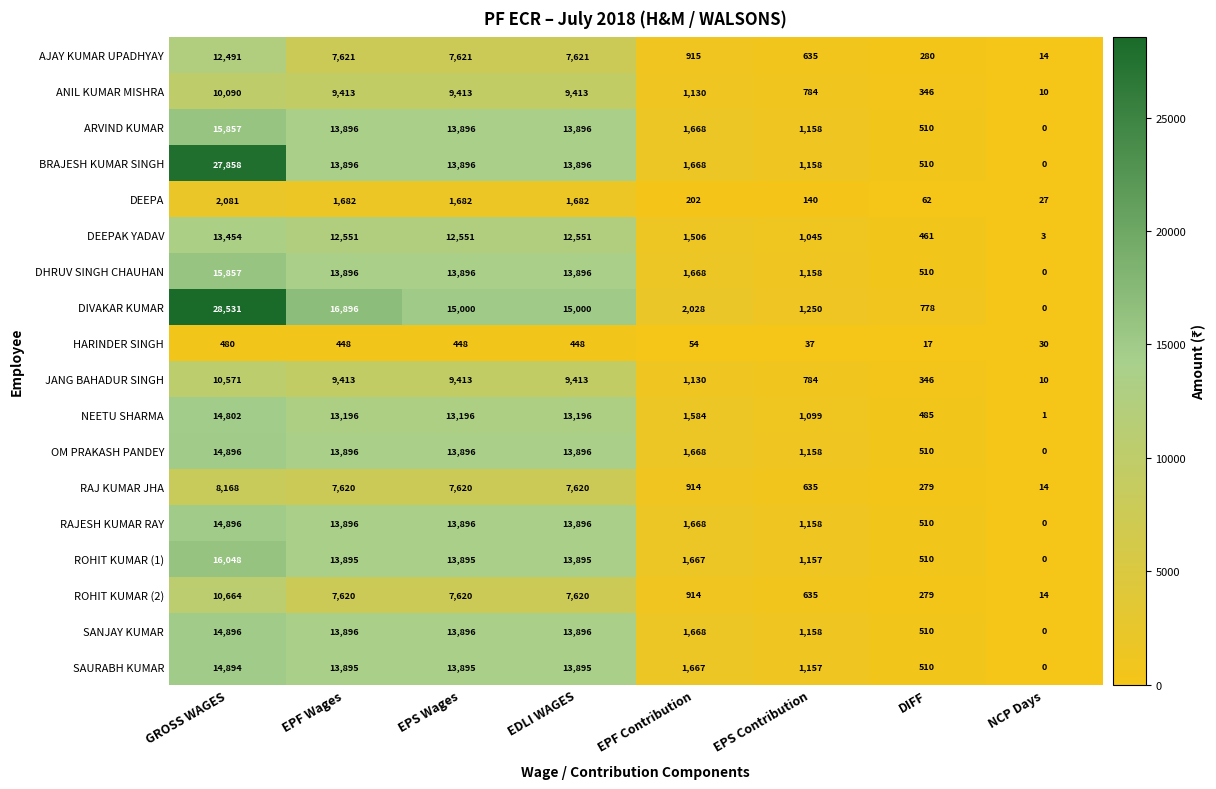

Which series changed the most between GROSS WAGES and EPF Wages?

BRAJESH KUMAR SINGH